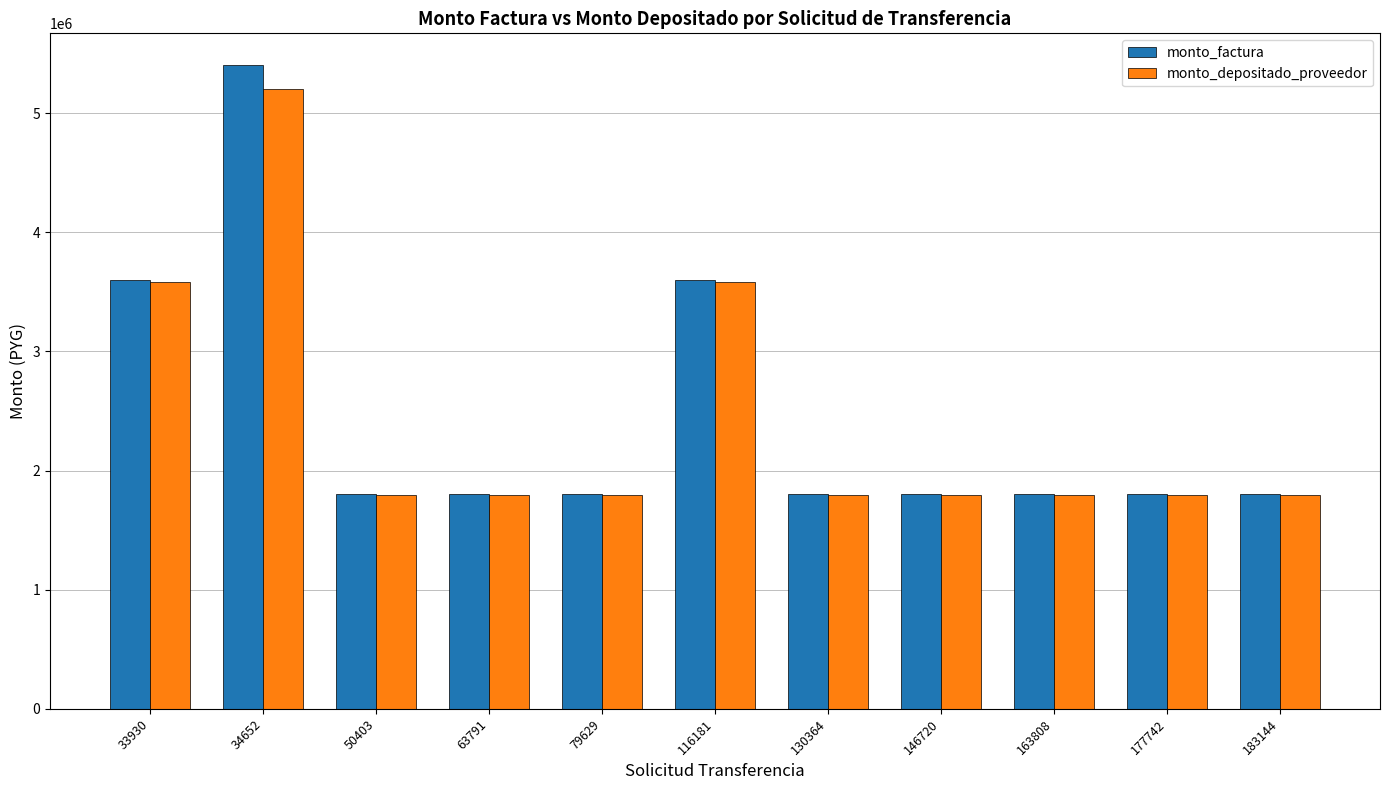

Count the number of data series in this chart.

2